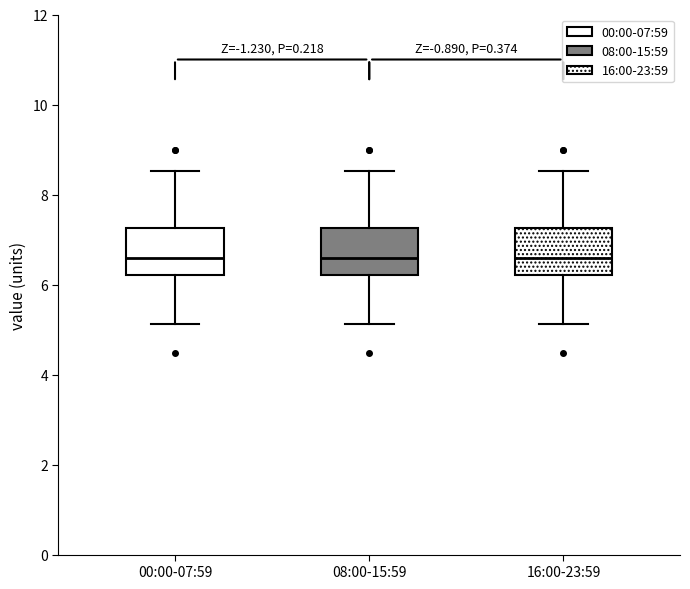

Reading left to right, read every box against the y-axis: the position of its median line, the range the box covers, and the ends of its whiskers. The values are not printed on the chart, so give them approximately, as read against the axis.

00:00-07:59: median 6.6, box 6.2 to 7.2, whiskers 5.2 to 8.6
08:00-15:59: median 6.6, box 6.2 to 7.2, whiskers 5.2 to 8.6
16:00-23:59: median 6.6, box 6.2 to 7.2, whiskers 5.2 to 8.6